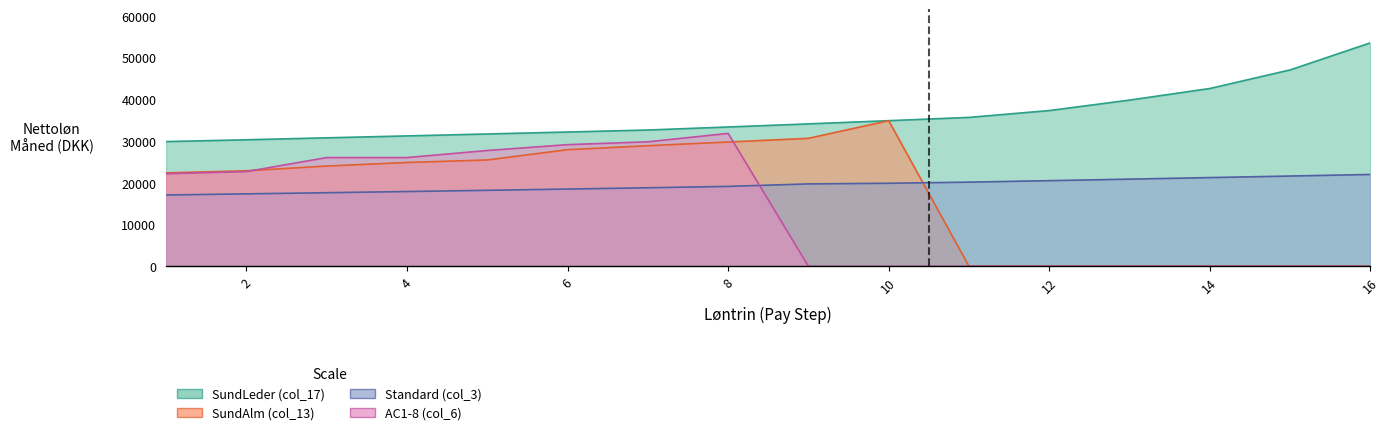

Between 8 and 2, which is larger?

8